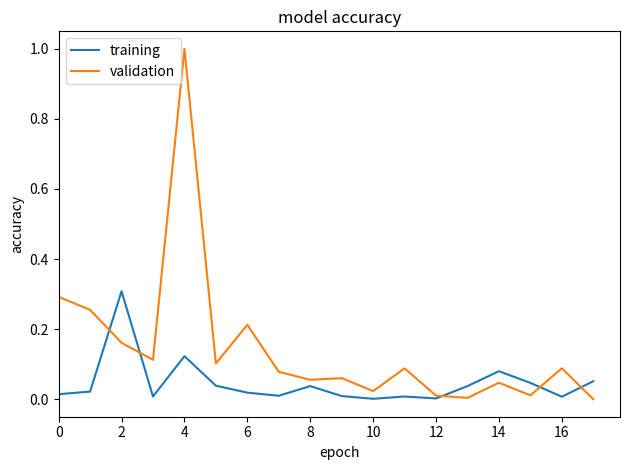

What is the greatest value displayed?

1.0